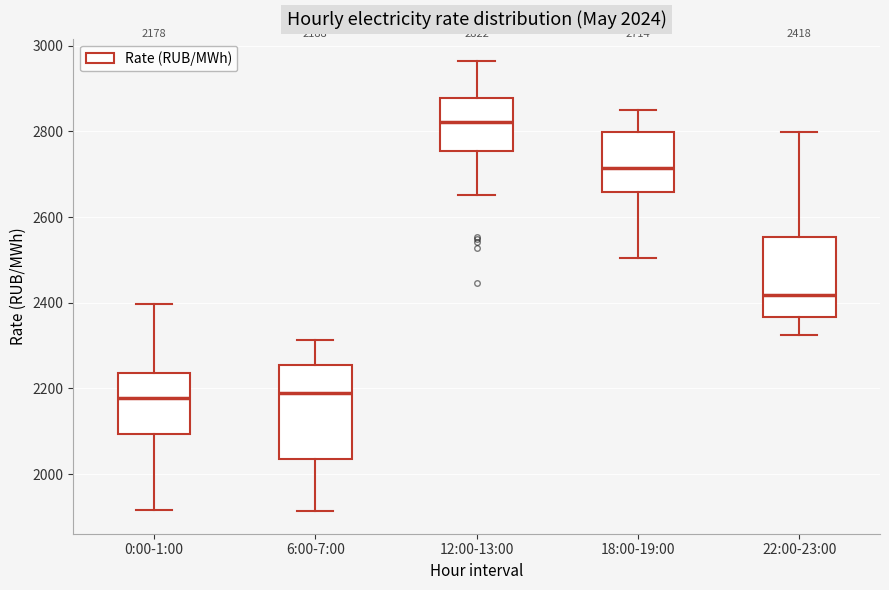

Comparing the boxes themselves (not the whiskers), which one is the tallest?

6:00-7:00